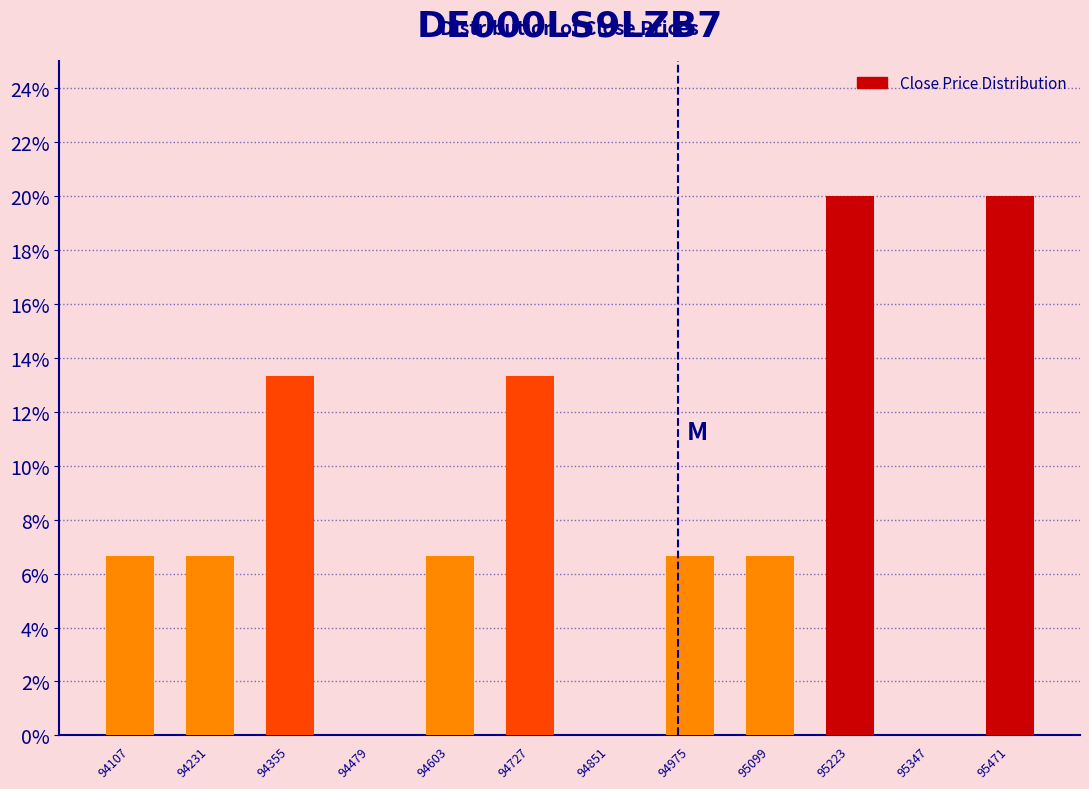

Reading left to right, list every bar in this chart as the range it spans on the x-axis followed by its height. Neither the bar edges nor the heights are printed on the chart, so give them approximately, as read against the axes.

94040 to 94160: 6.6
94160 to 94300: 6.6
94300 to 94420: 13.4
94420 to 94540: 0
94540 to 94660: 6.6
94660 to 94780: 13.4
94780 to 94920: 0
94920 to 95040: 6.6
95040 to 95160: 6.6
95160 to 95280: 20.0
95280 to 95400: 0
95400 to 95540: 20.0